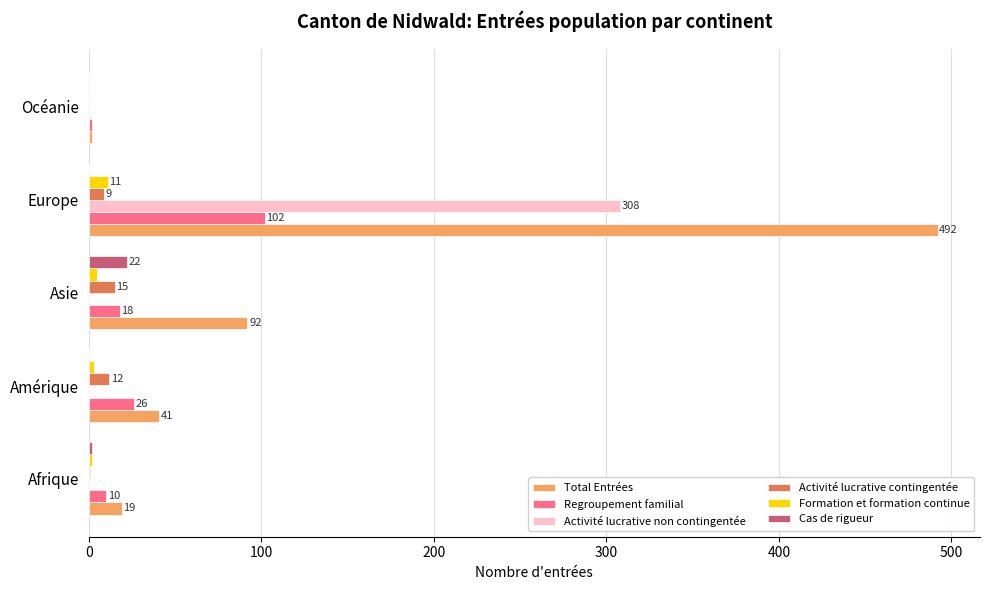

What are all the series names shown in the legend?

Total Entrées, Regroupement familial, Activité lucrative non contingentée, Activité lucrative contingentée, Formation et formation continue, Cas de rigueur